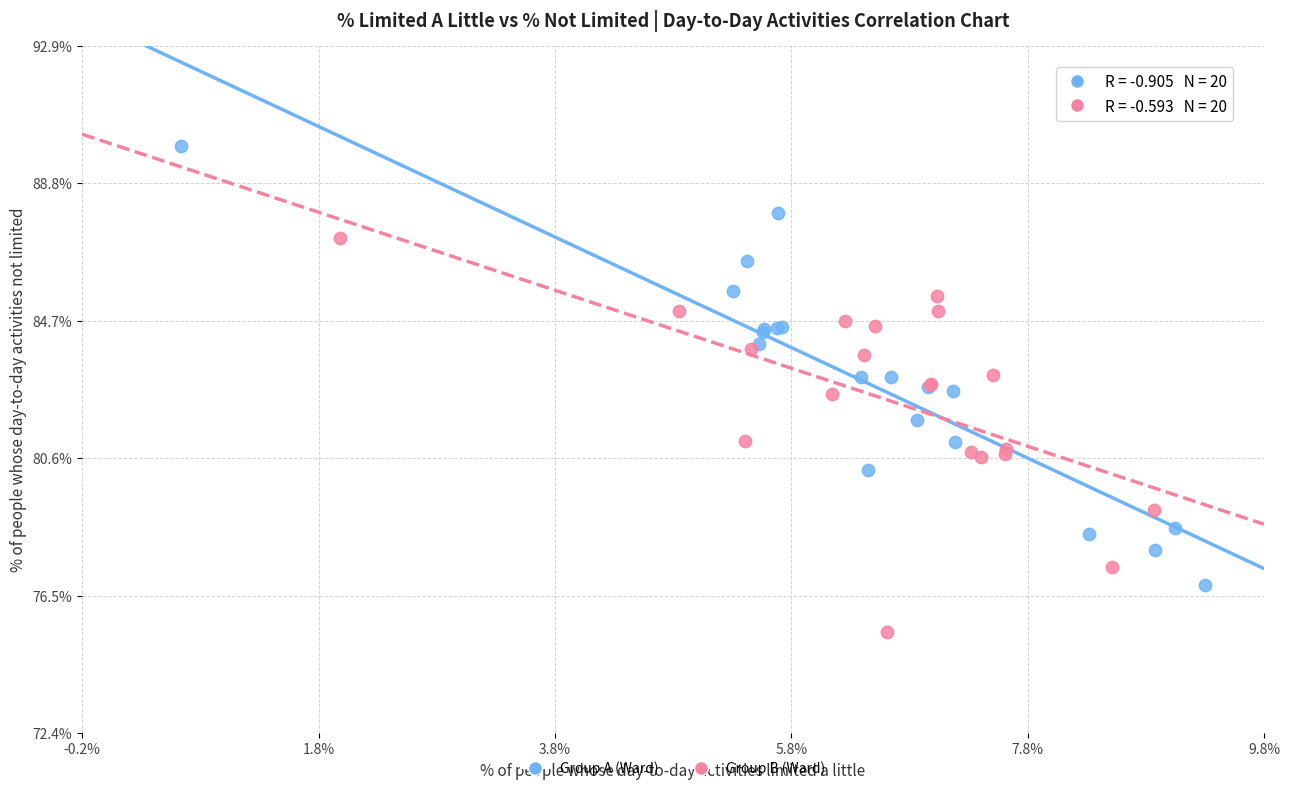

Which series contains the lowest Y value?

Group B (Ward)